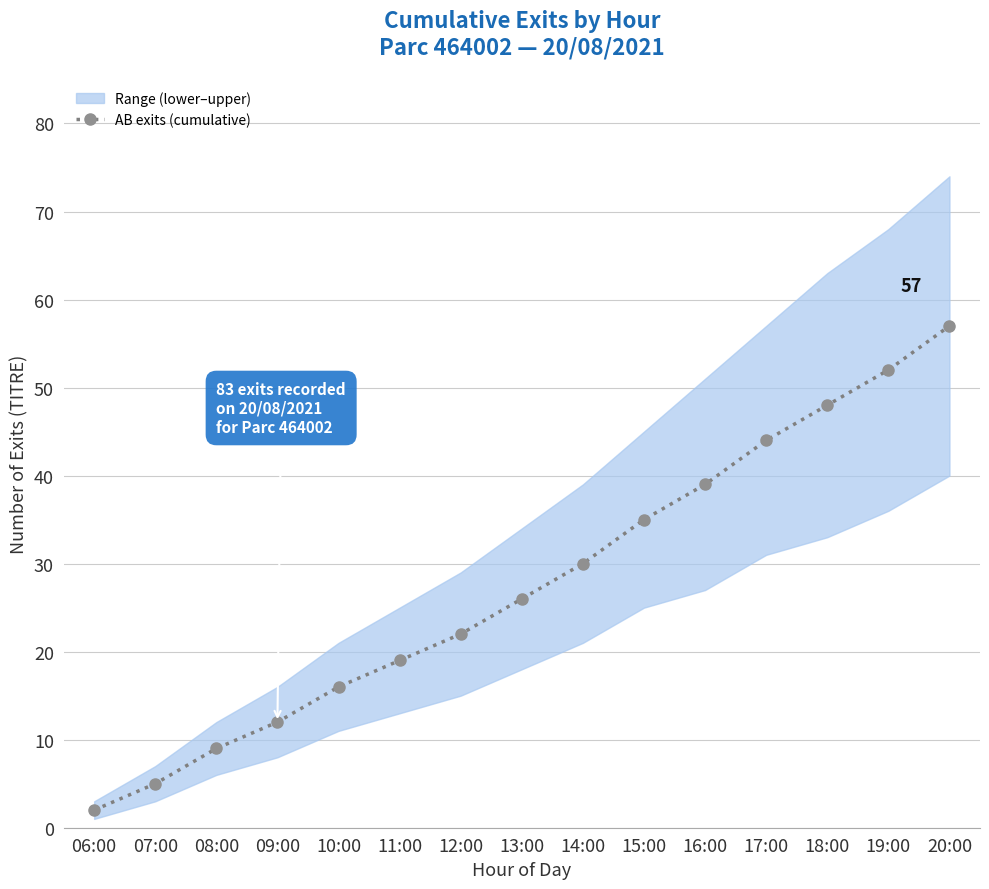

Reading left to right, list all the values displayed in this chart.

2	5	9	12	16	19	22	26	30	35	39	44	48	52	57